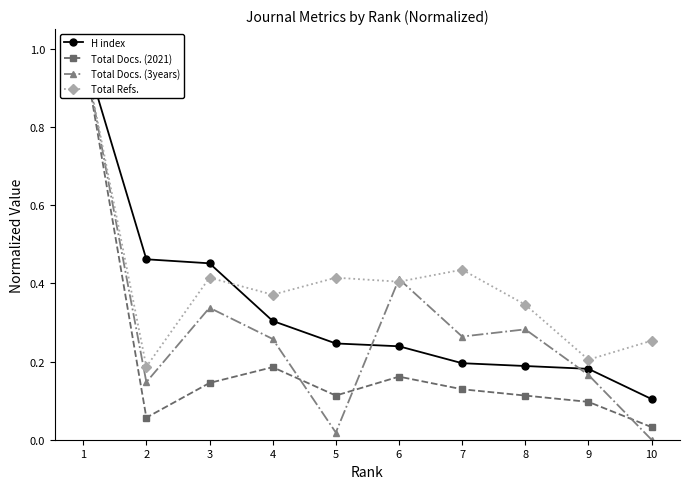

Rank the categories by Total Docs. (2021) value from highest to lowest.

1, 4, 6, 3, 7, 8, 5, 9, 2, 10